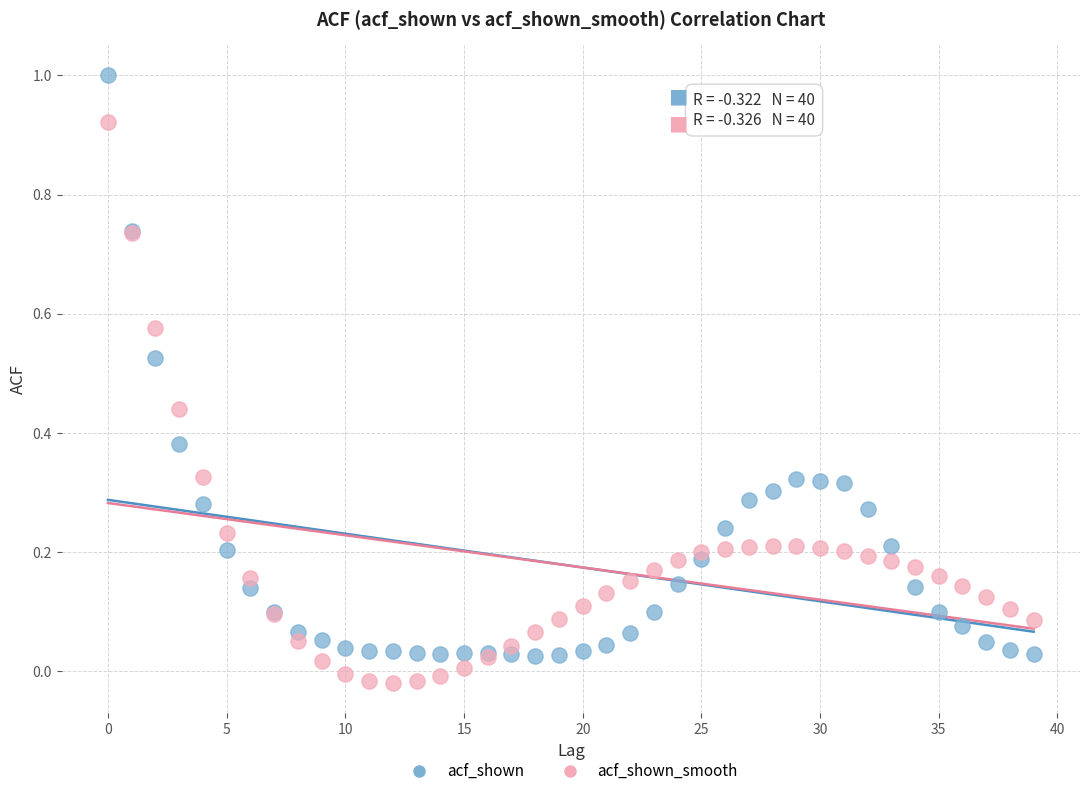

Which series has the largest Y range (max minus min)?

acf_shown